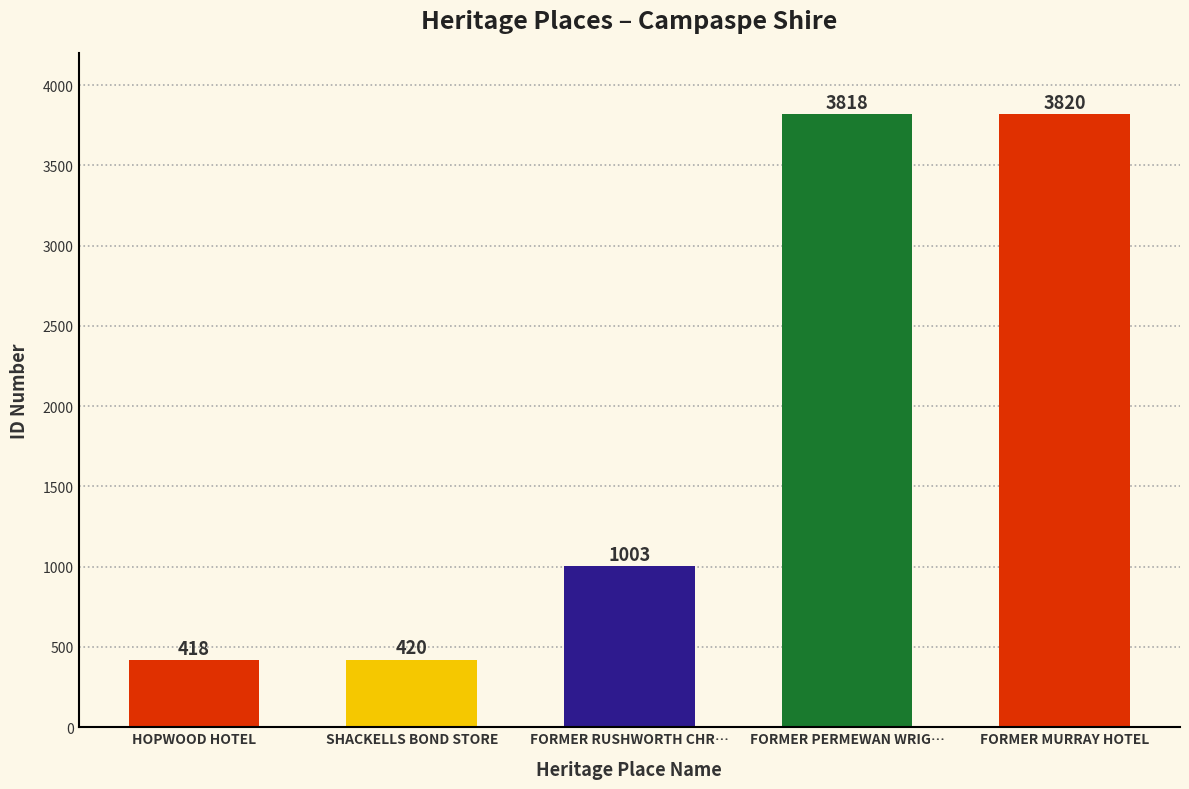

Are the bars grouped side by side (vs. stacked)?

No